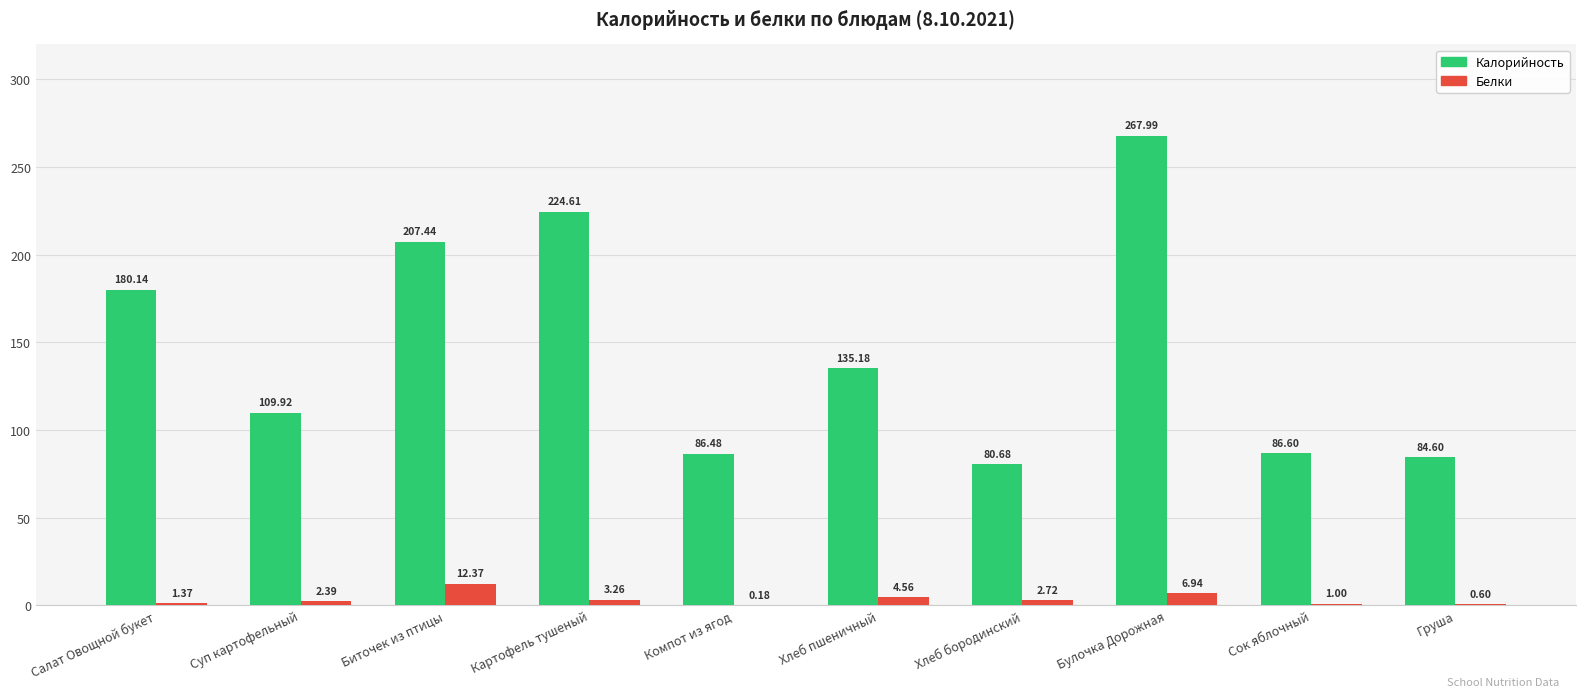

What are all the series names shown in the legend?

Калорийность, Белки